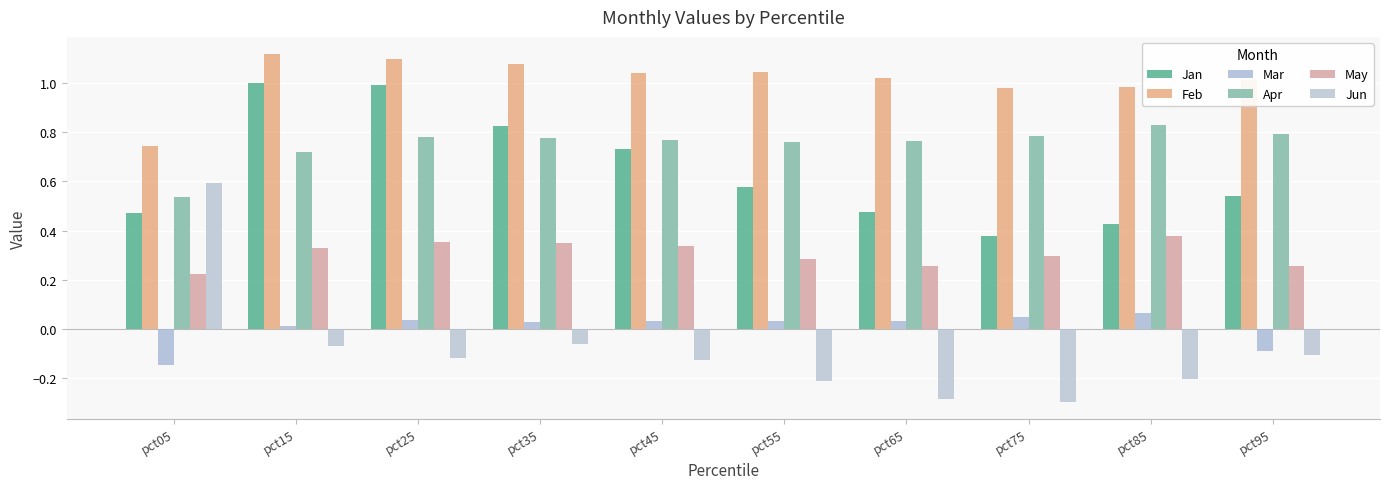

The Jun series shows -0.2 at pct55. True or false?

True